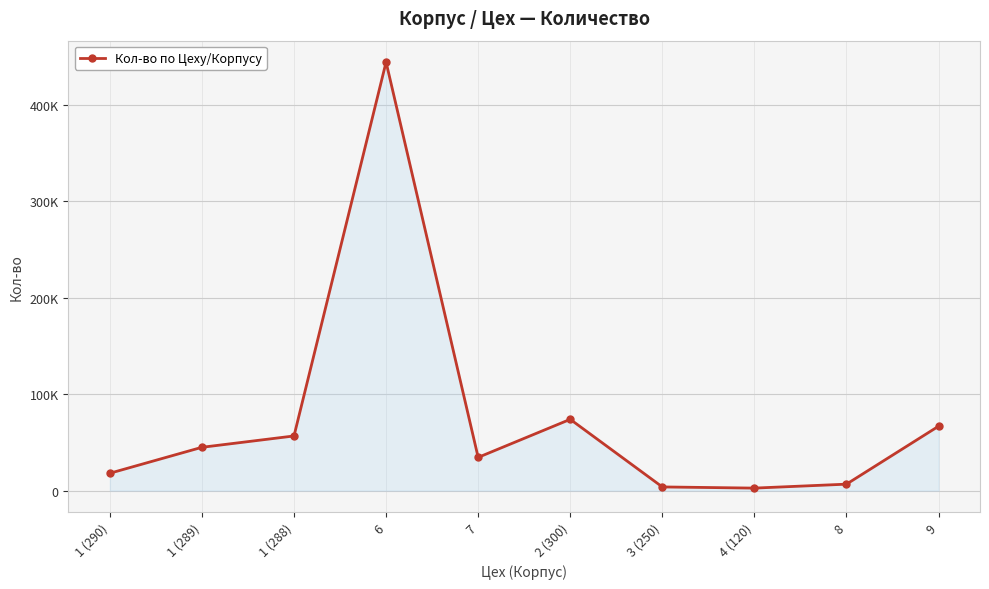

Is this an area chart (filled region under the line)?

Yes